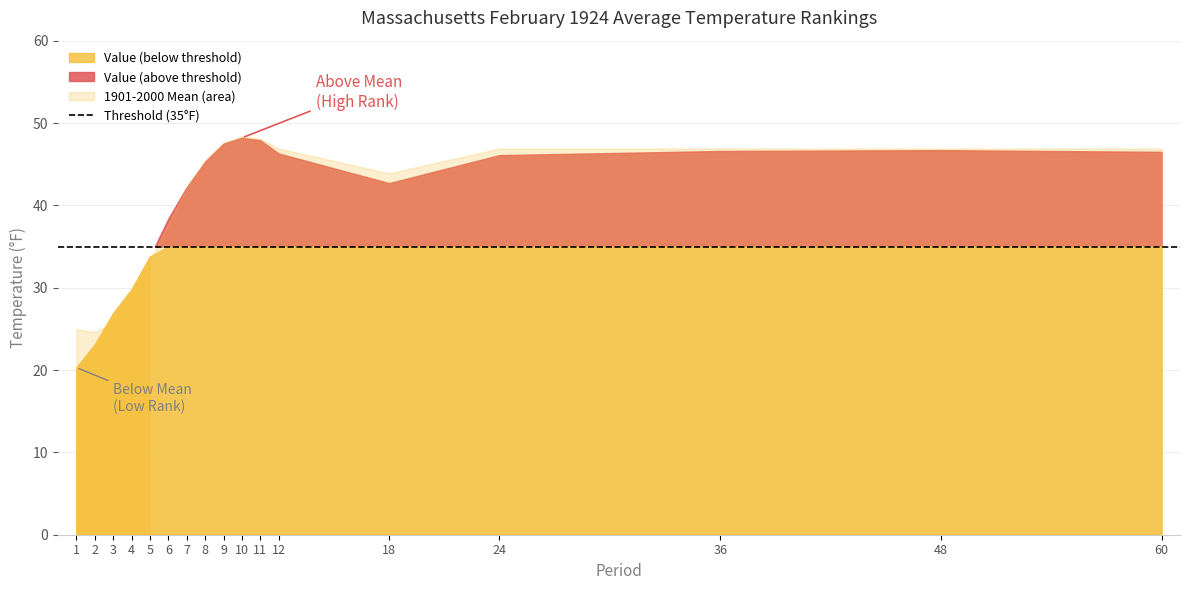

What is the maximum value shown in the chart?

48.4